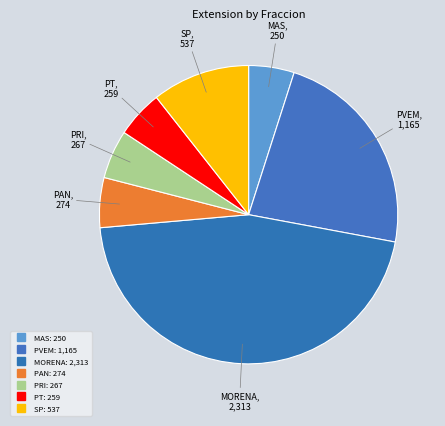

True or false: PRI accounts for 1% of the total.

False